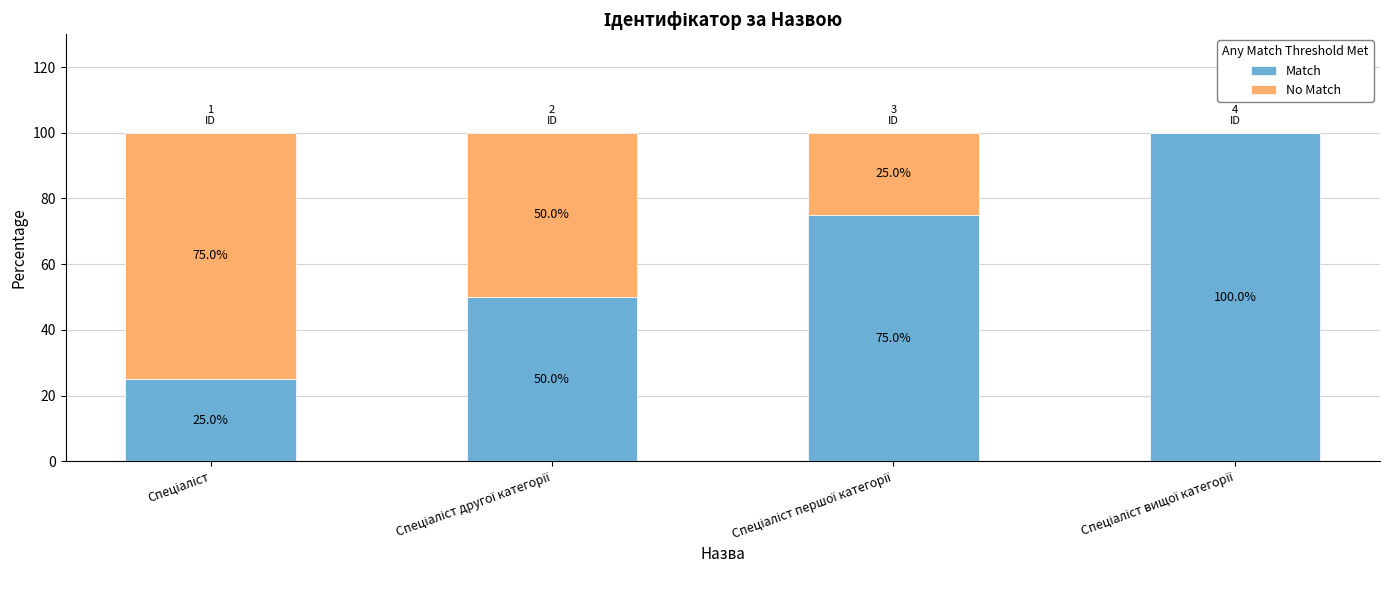

What is the maximum value for Match?

100